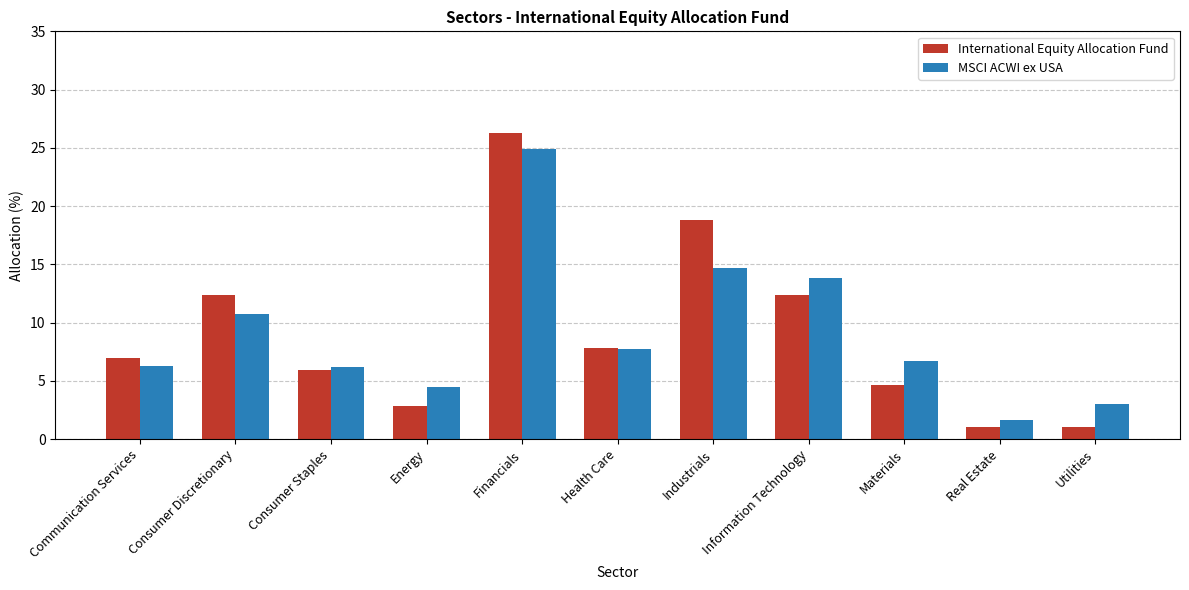

What is the difference between the maximum and minimum values in the International Equity Allocation Fund series?

25.3